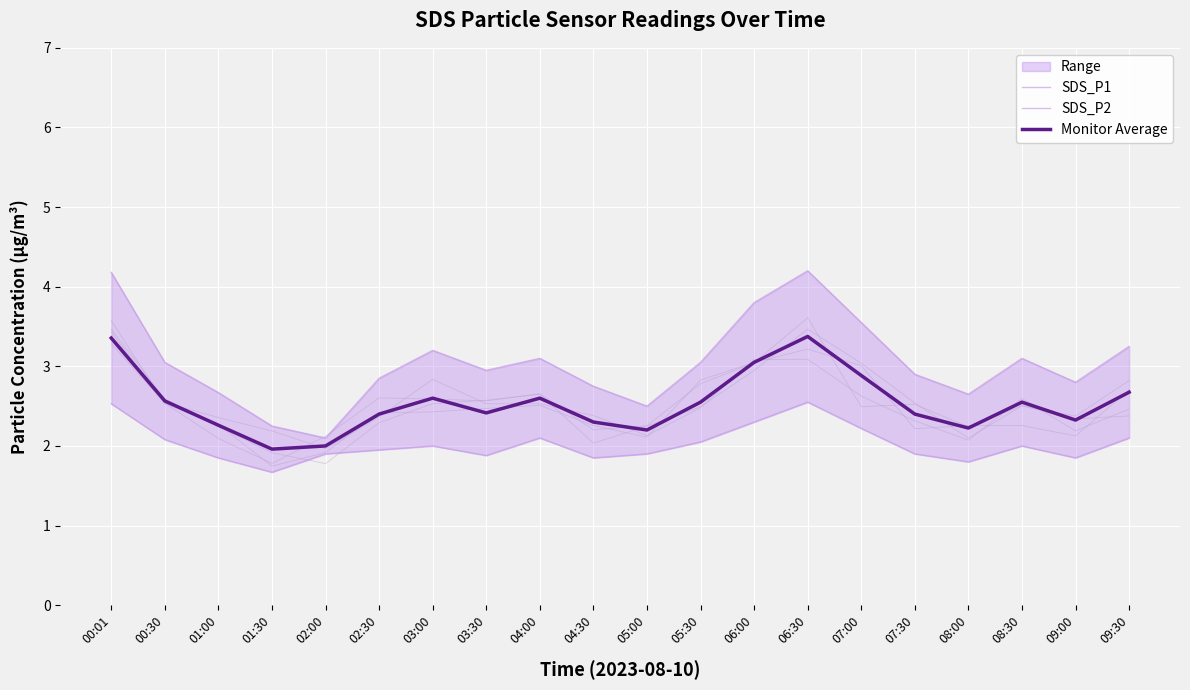

At which category is the sum across all series the highest?

06:30